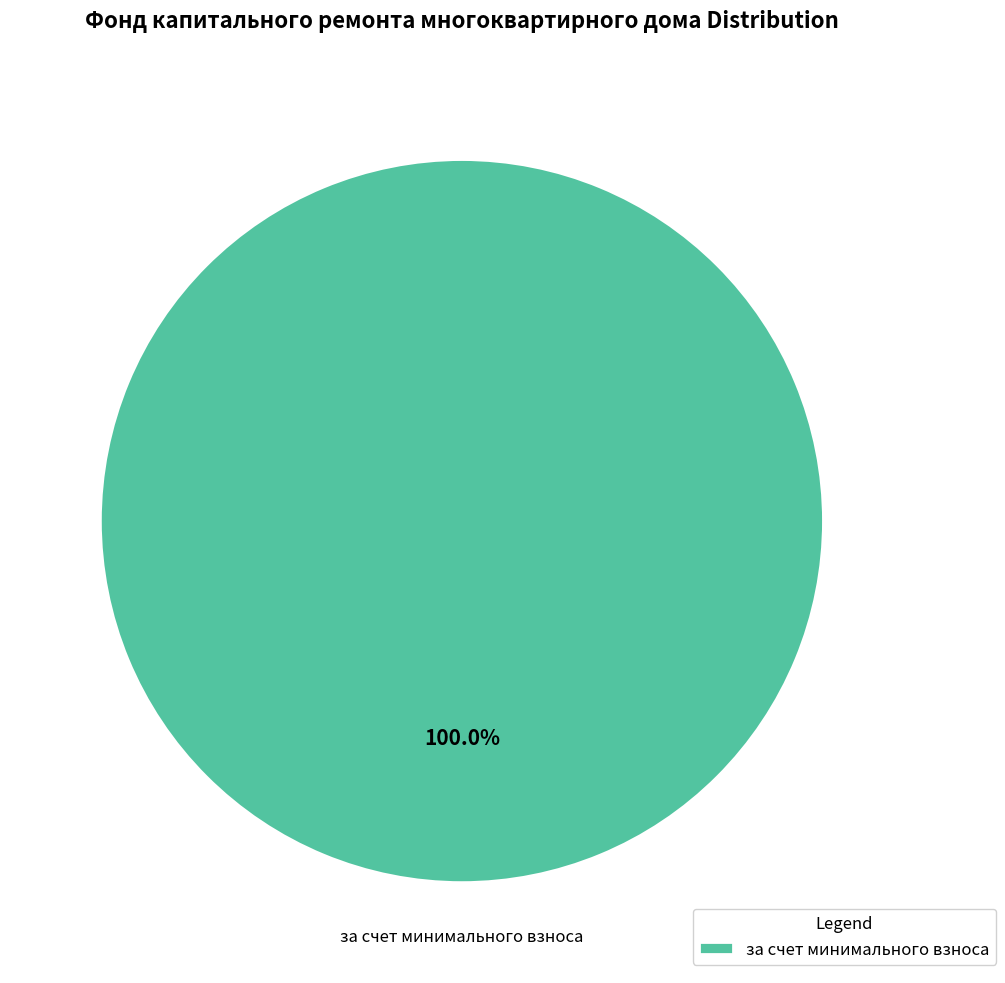

Rank the categories by value from highest to lowest.

за счет минимального взноса